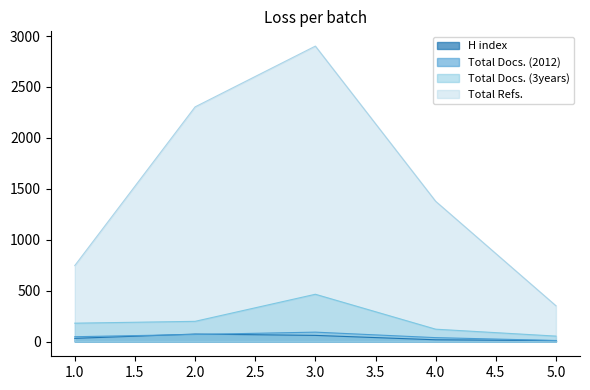

True or false: Total Docs. (2012) has more than 1 interior local peaks.

False